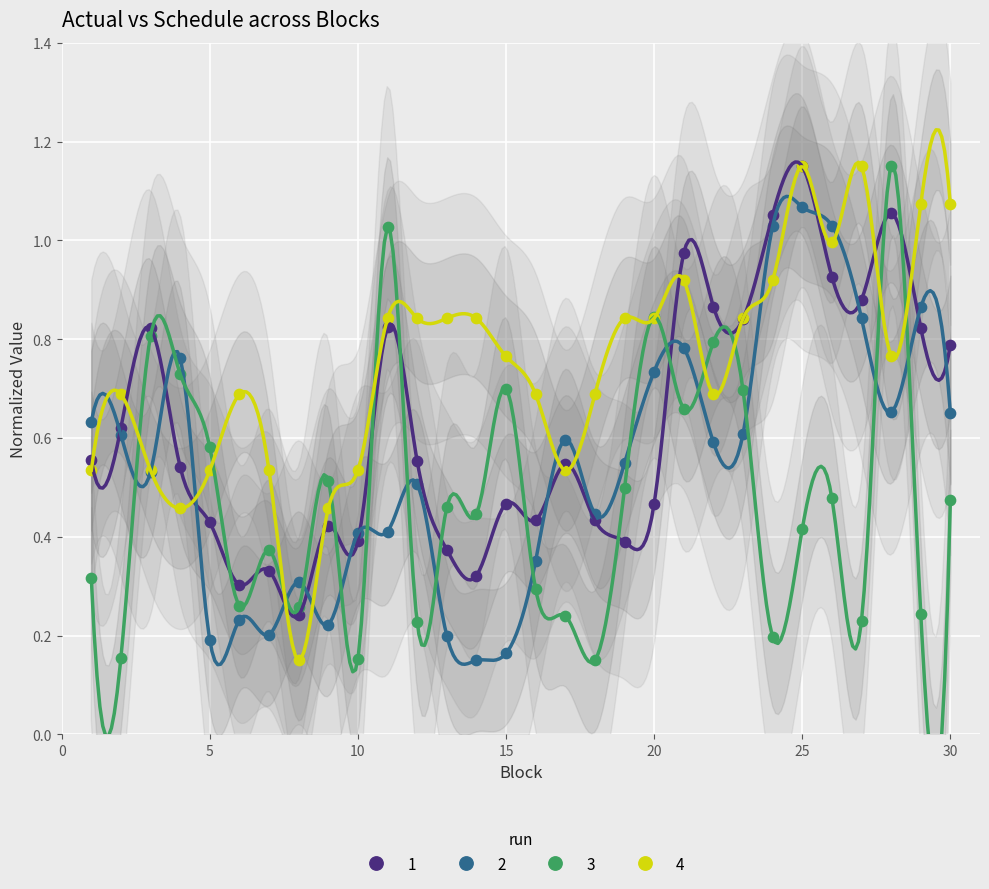

What are all the series names shown in the legend?

1, 2, 3, 4